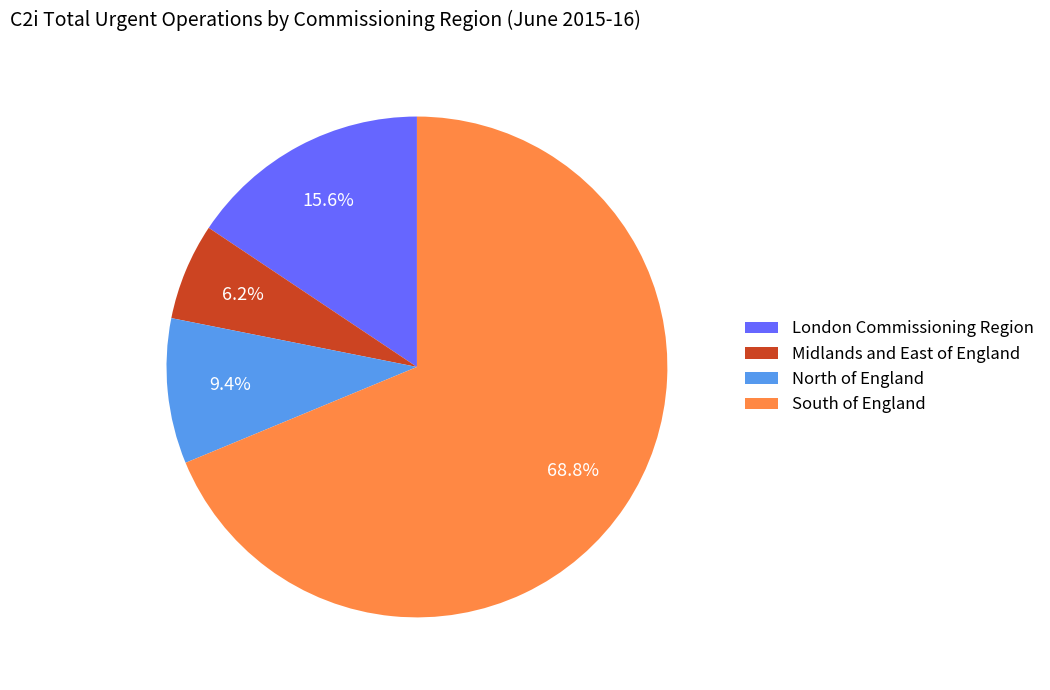

Between South of England and Midlands and East of England, which is larger?

South of England